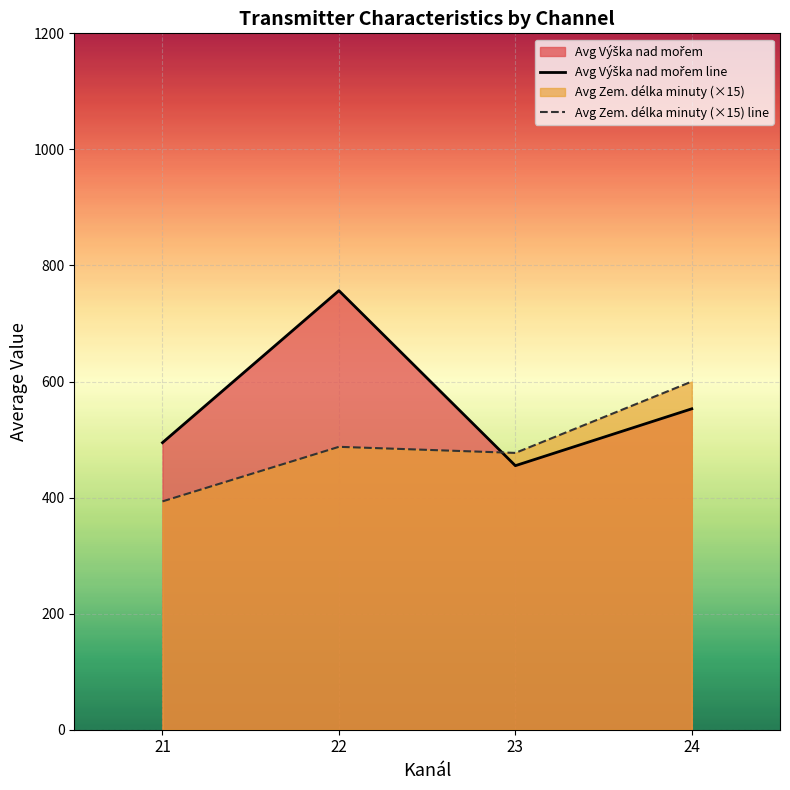

How many lines are shown in the chart?

2